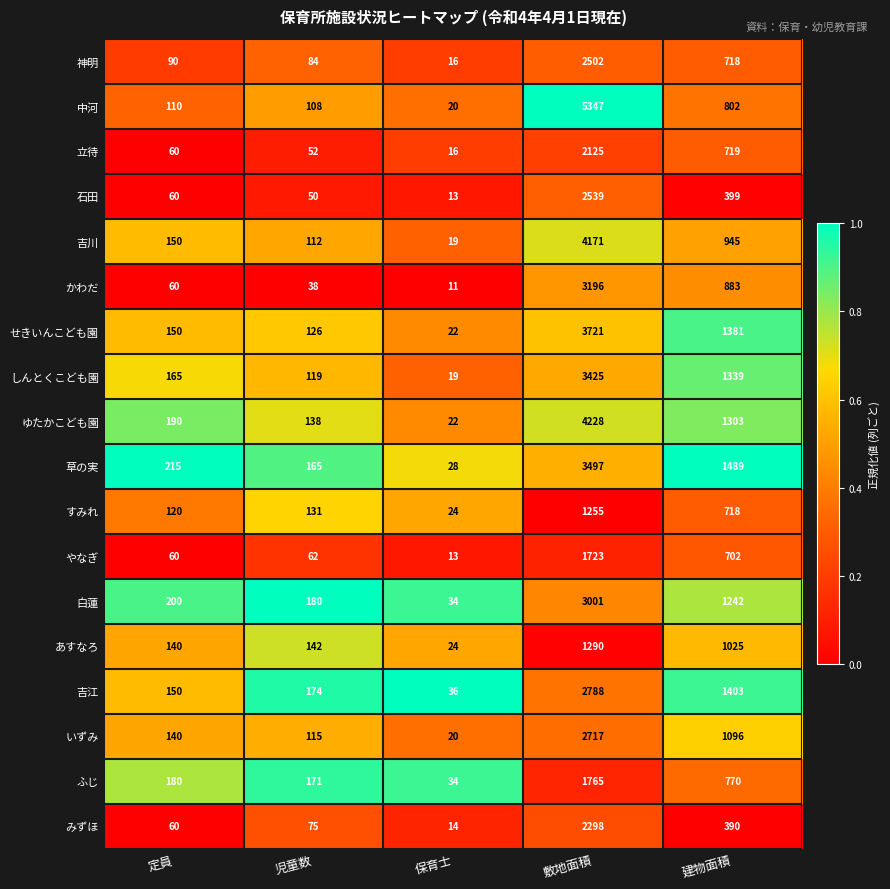

At which category is the sum across all series the highest?

敷地面積